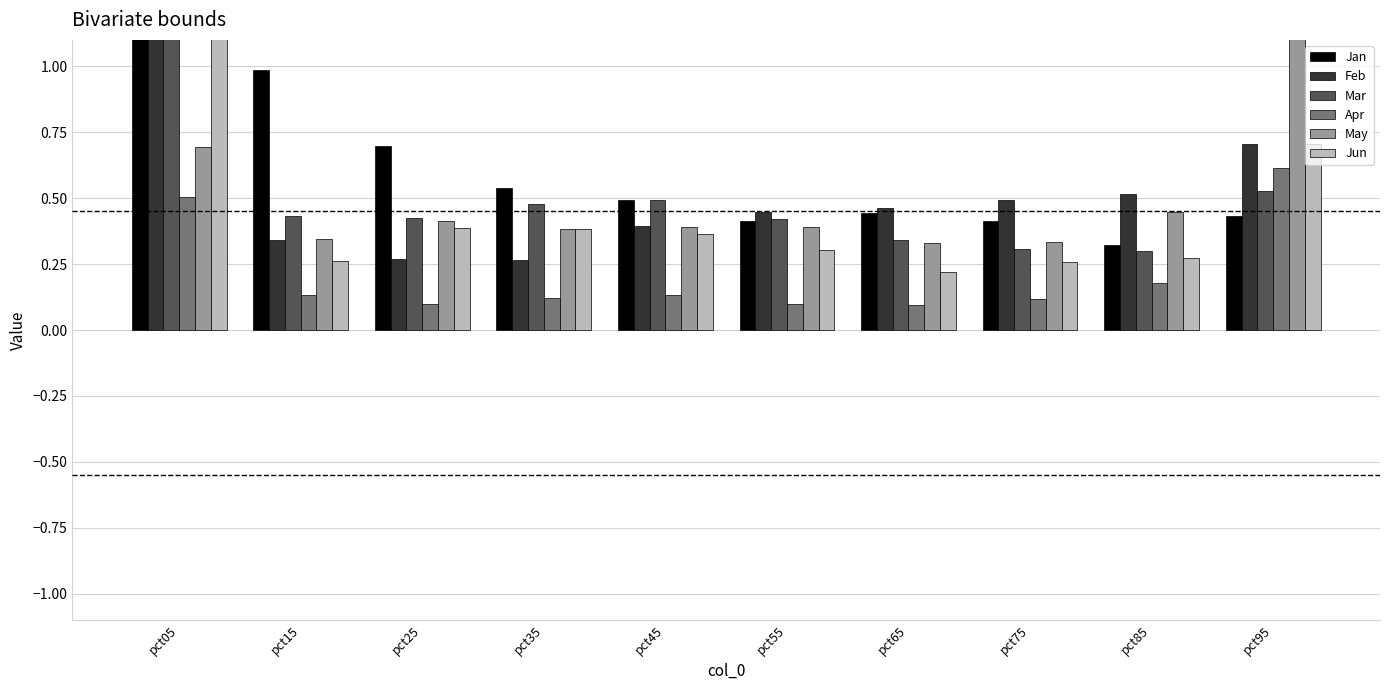

What is the value of the Feb bar at the 1st from the left?

1.7